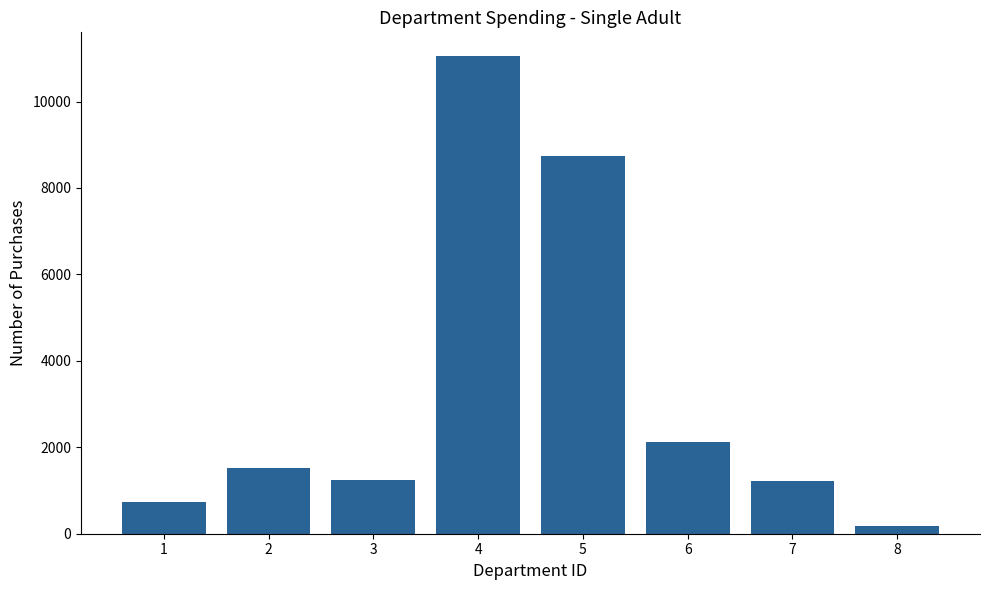

Which label corresponds to the largest value in the chart?

4